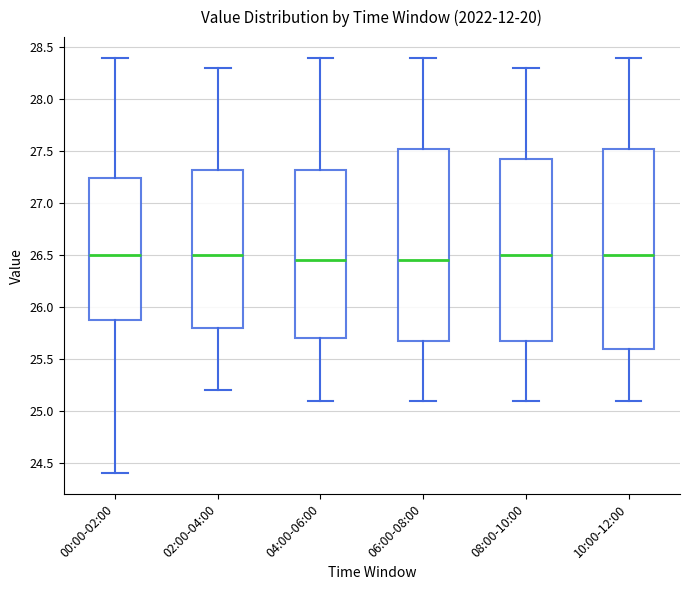

Which box is the tallest, from its lower edge to its upper edge?

10:00-12:00